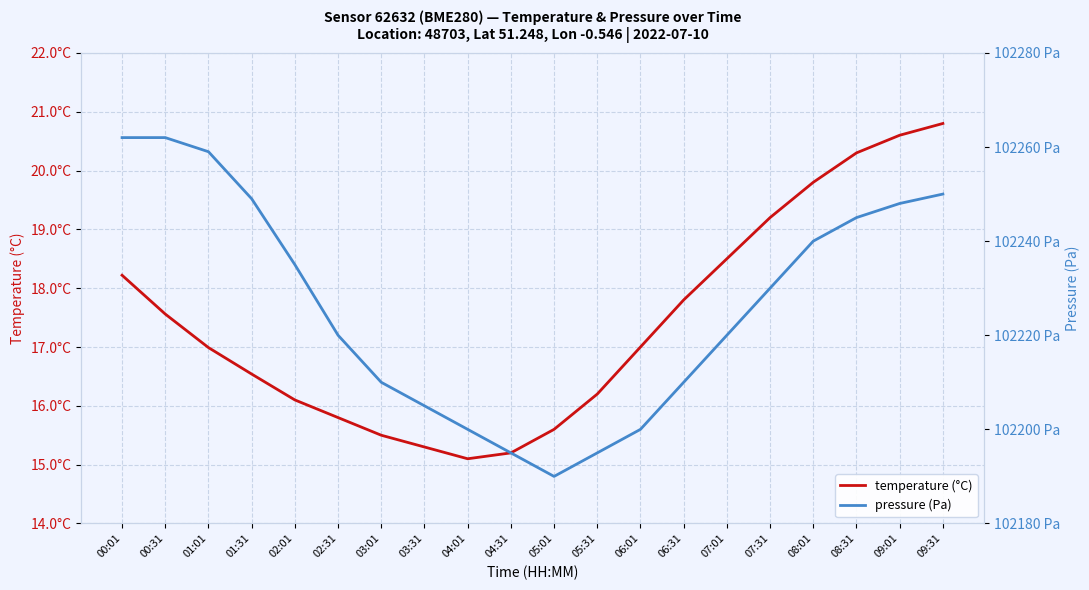

How many values in the temperature series are below 17?

10